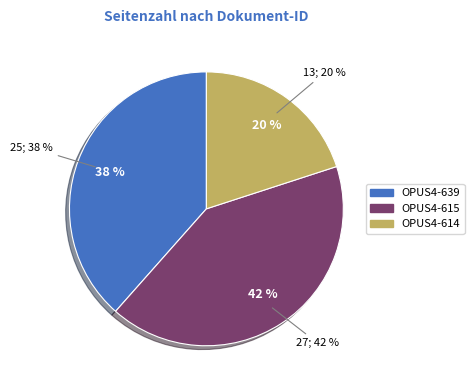

Does any single category account for the majority?

No